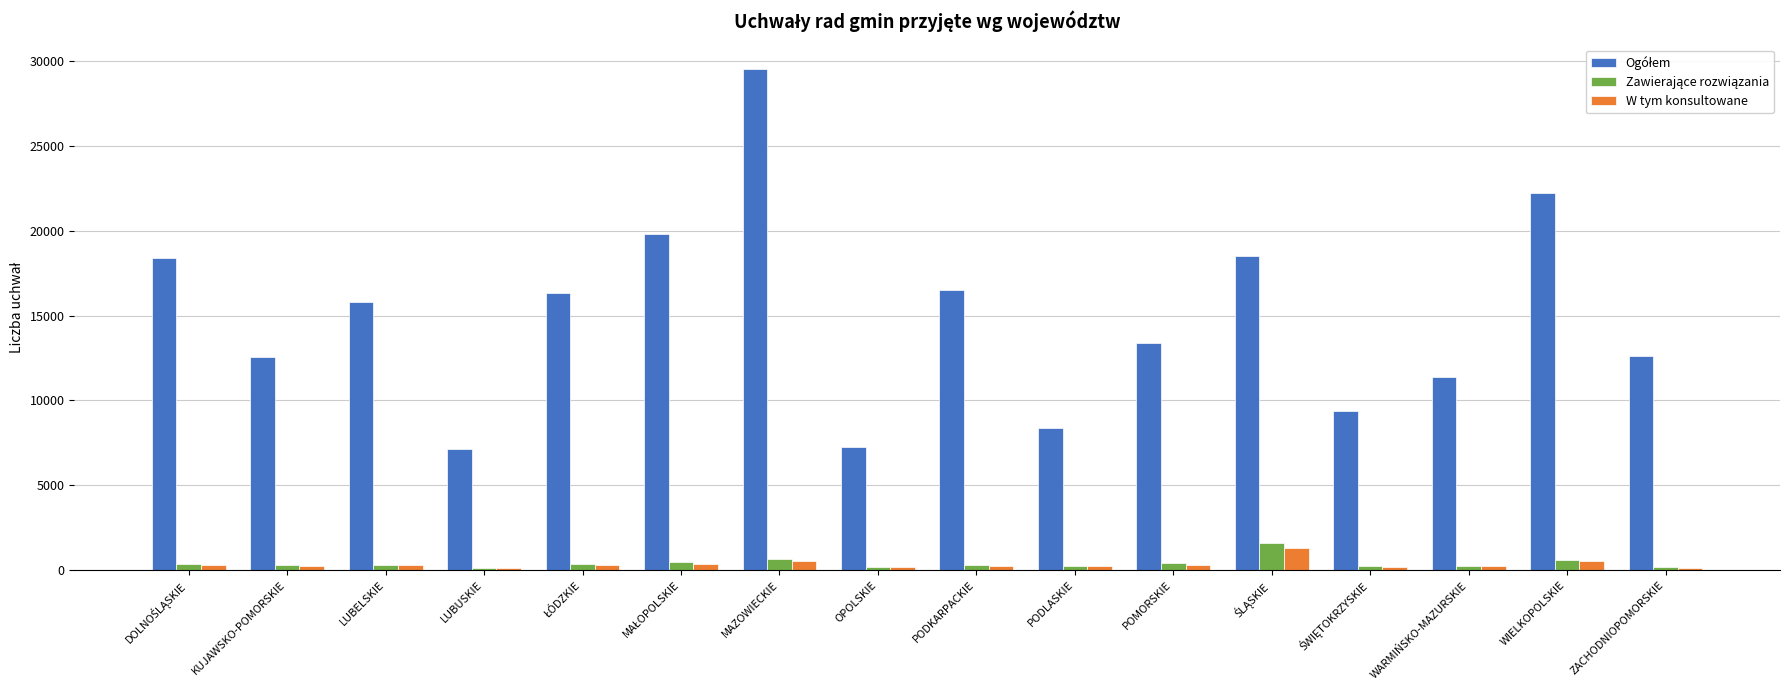

At which category does the chart reach its peak across all series?

MAZOWIECKIE